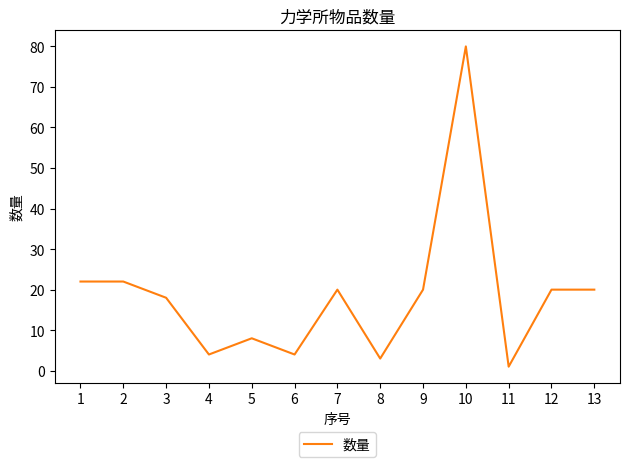

What is the difference between the maximum and minimum values?

79